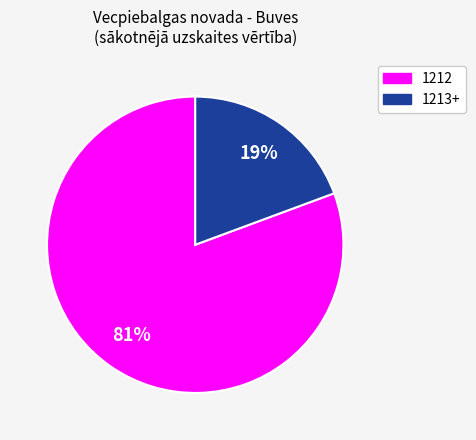

Is there a majority slice in this chart?

Yes